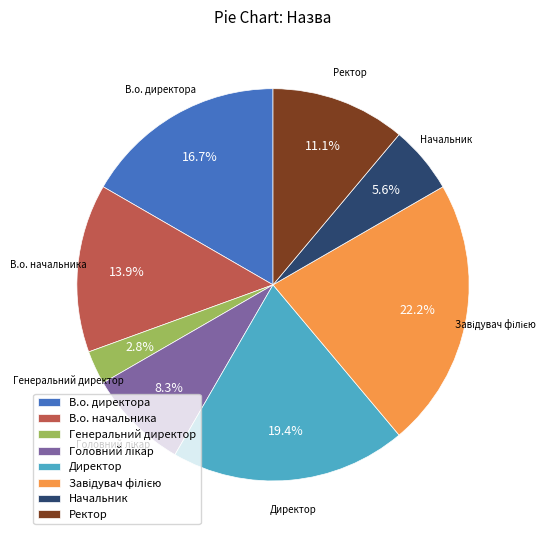

Combined, do Начальник and В.о. директора account for over 50%?

No